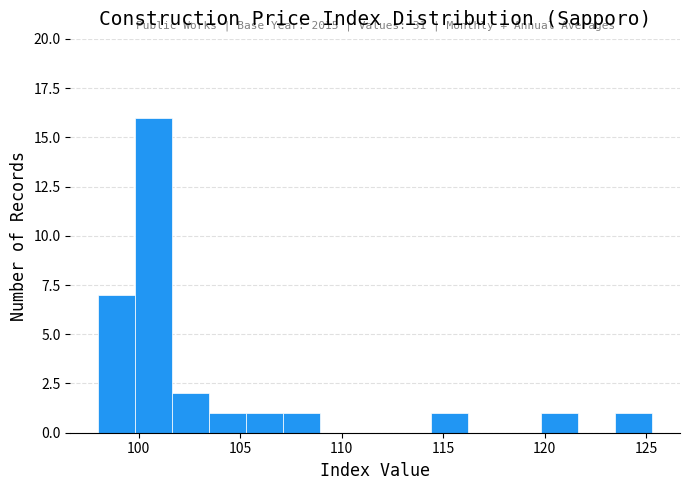

Read against the x-axis, roughly where is the centre of the tallest bar?

100.5